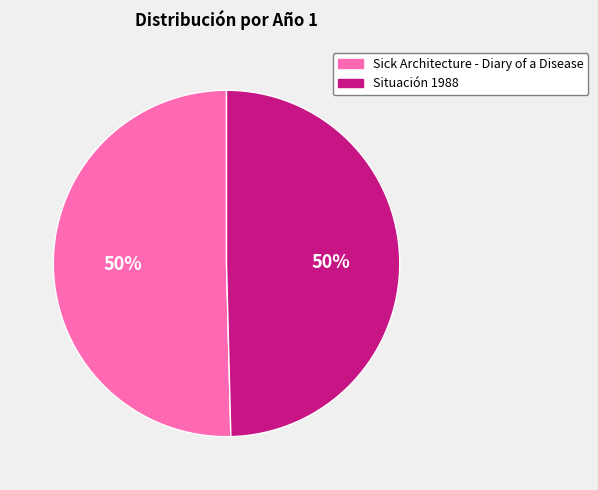

Do Situación 1988 and Sick Architecture - Diary of a Disease together represent more than half of the pie?

Yes